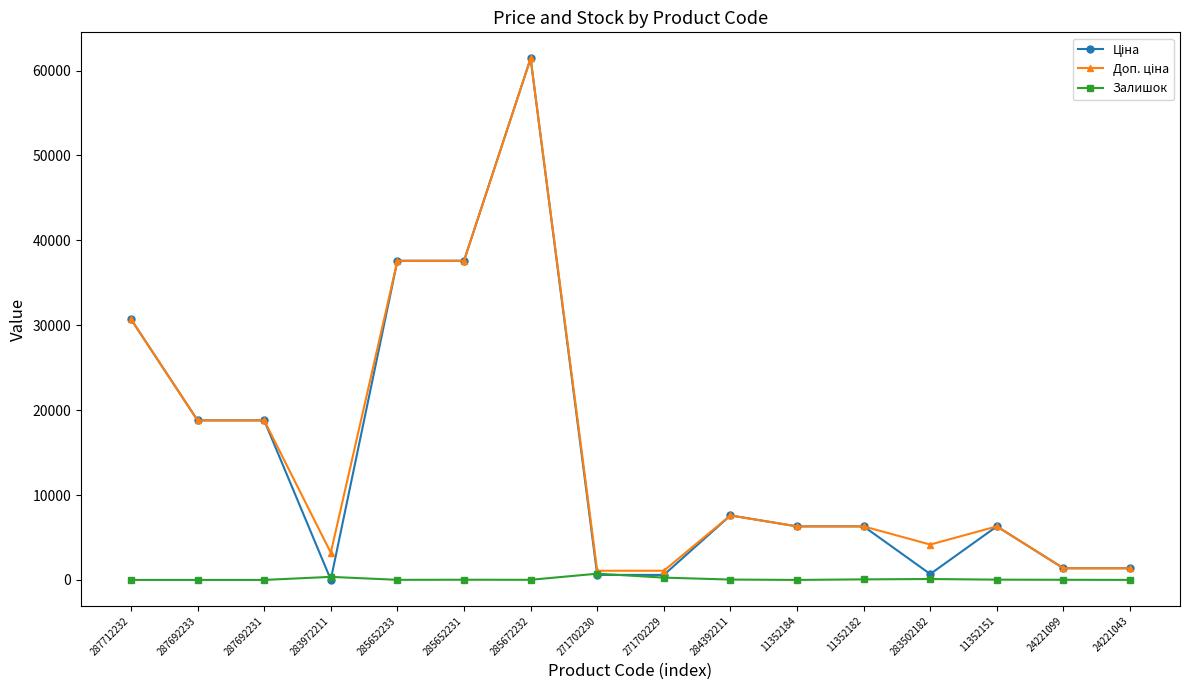

At which category is the sum across all series the highest?

285672232